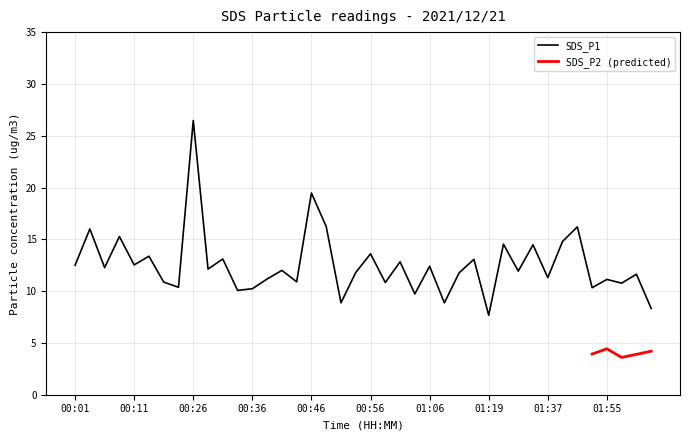

What is the change in value from 00:31 to 01:55?

-2.0